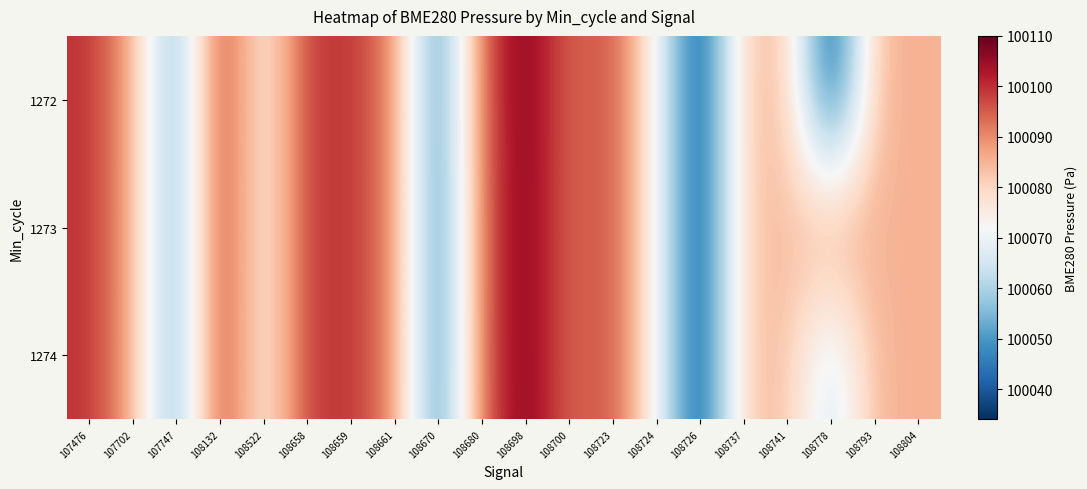

How many categories are shown in the chart?

20